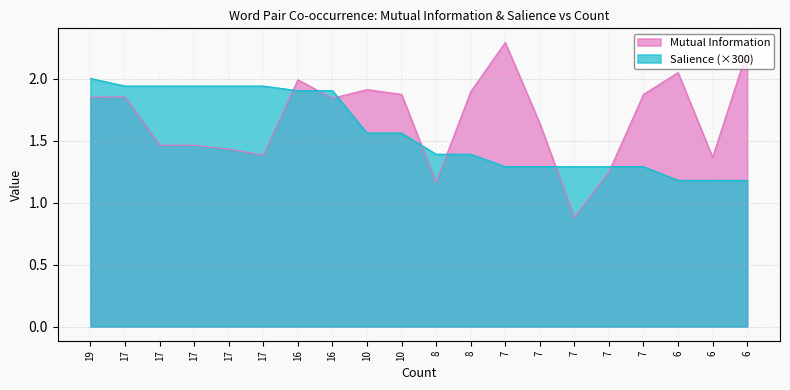

What are all the series names shown in the legend?

Mutual Information, Salience (×300)